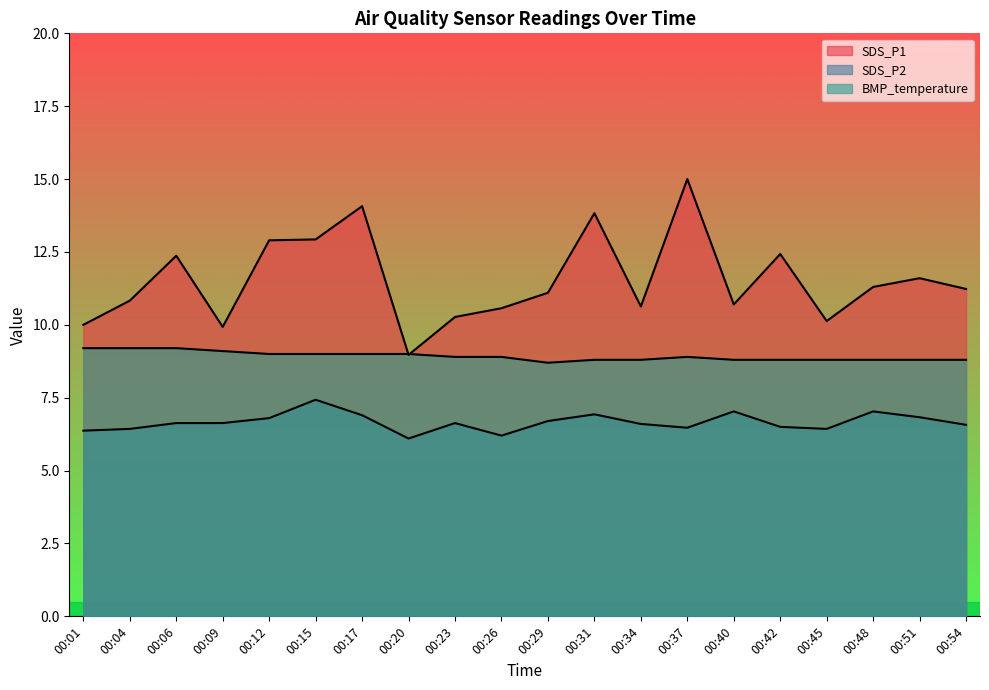

What is the difference between the maximum and minimum values in the SDS_P2 series?

1.3